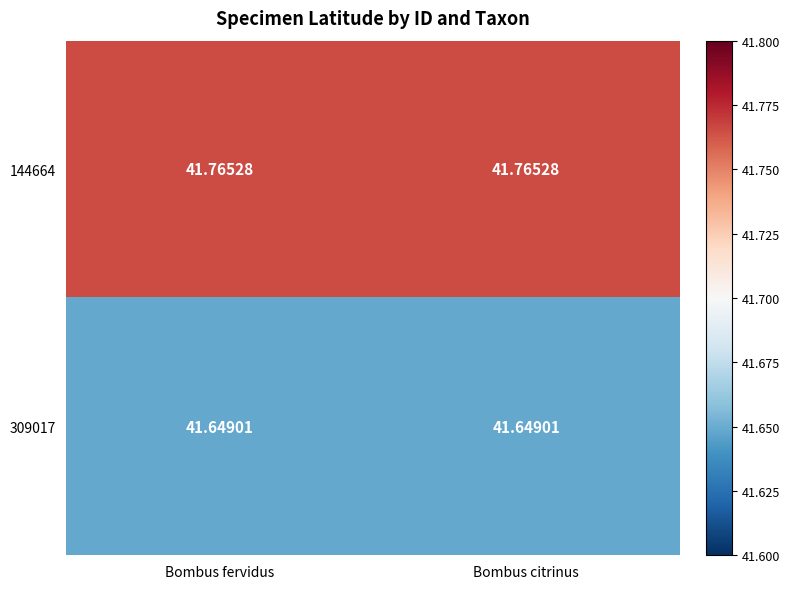

What is the total value across all series at Bombus fervidus?

83.4